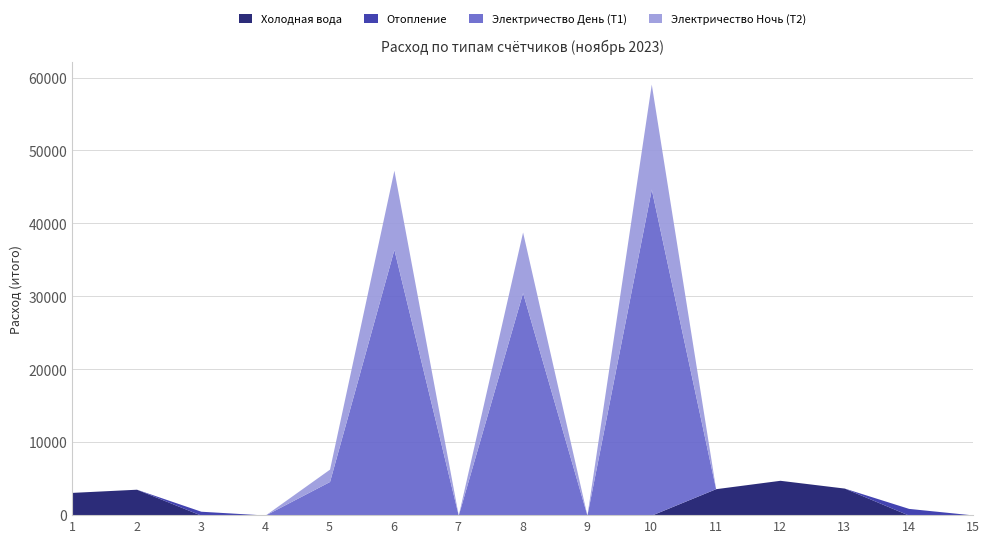

What are all the series names shown in the legend?

Холодная вода, Отопление, Электричество День (Т1), Электричество Ночь (Т2)